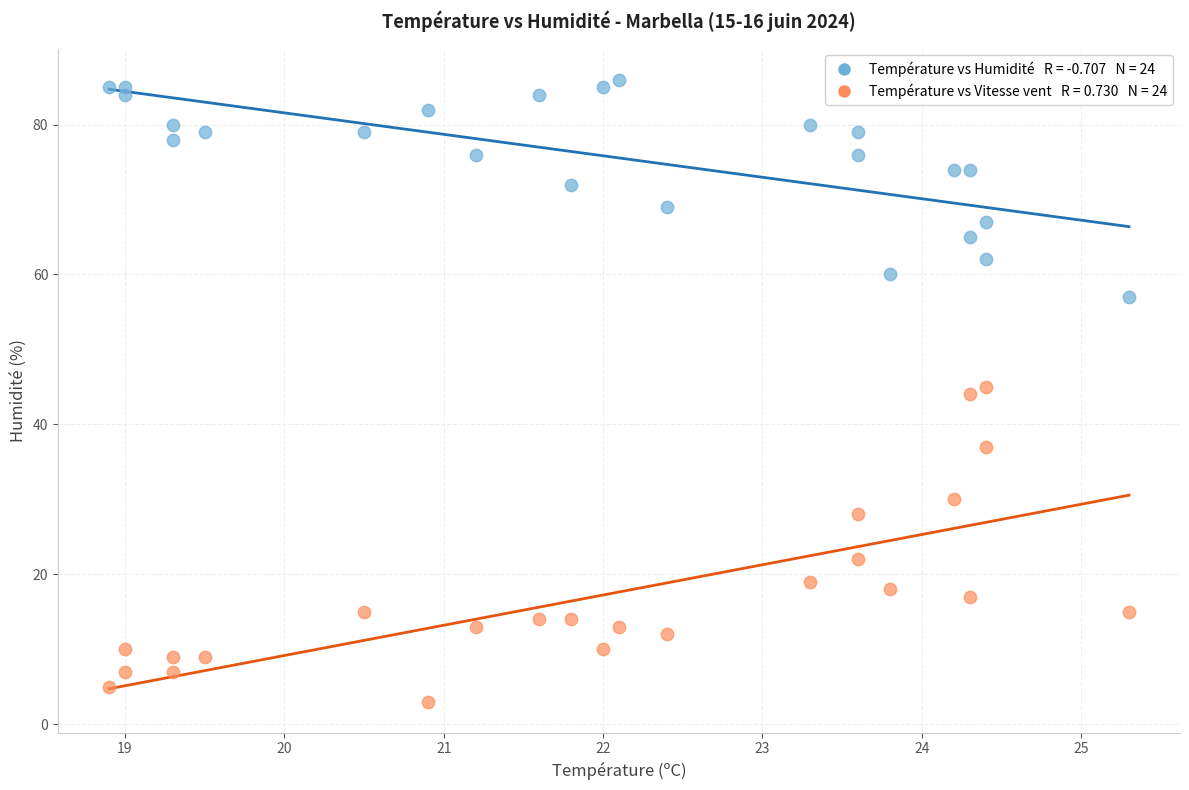

Across all data points, what is the range of Y values (max minus min)?

83